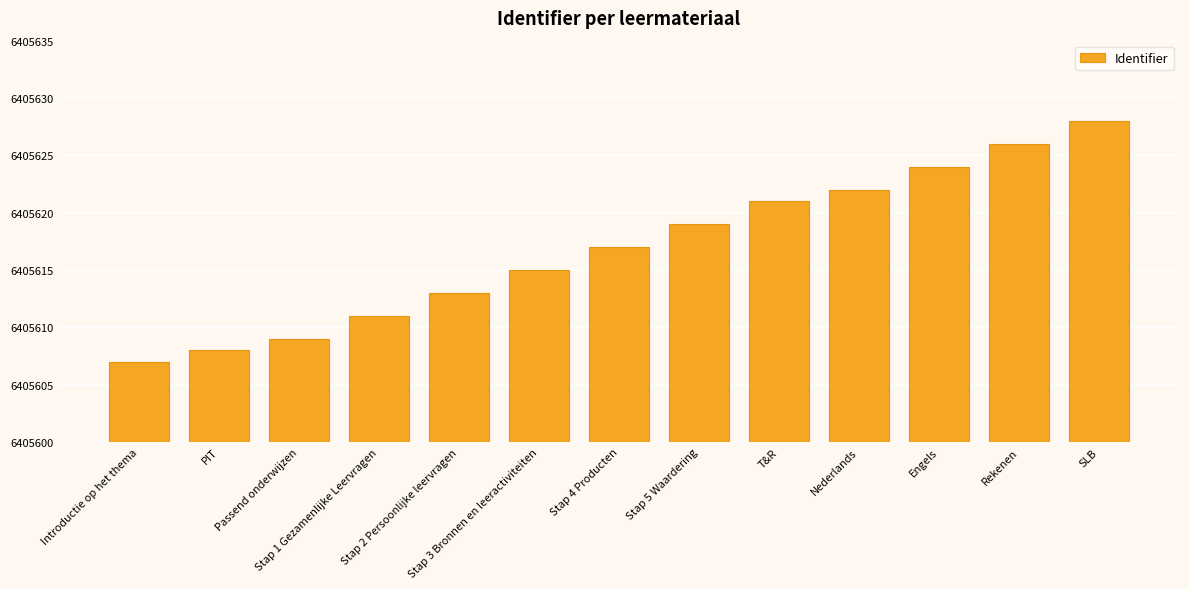

What is the value of the 8th bar from the left?

6405619